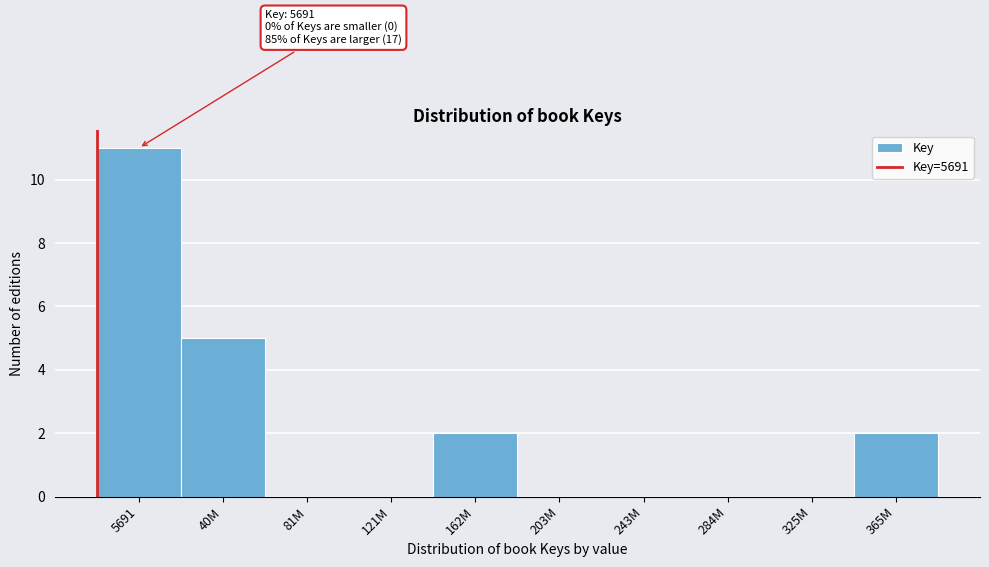

Reading left to right, what are all the values shown in this chart?

5691=11	40M=5	81M=0	121M=0	162M=2	203M=0	243M=0	284M=0	325M=0	365M=2